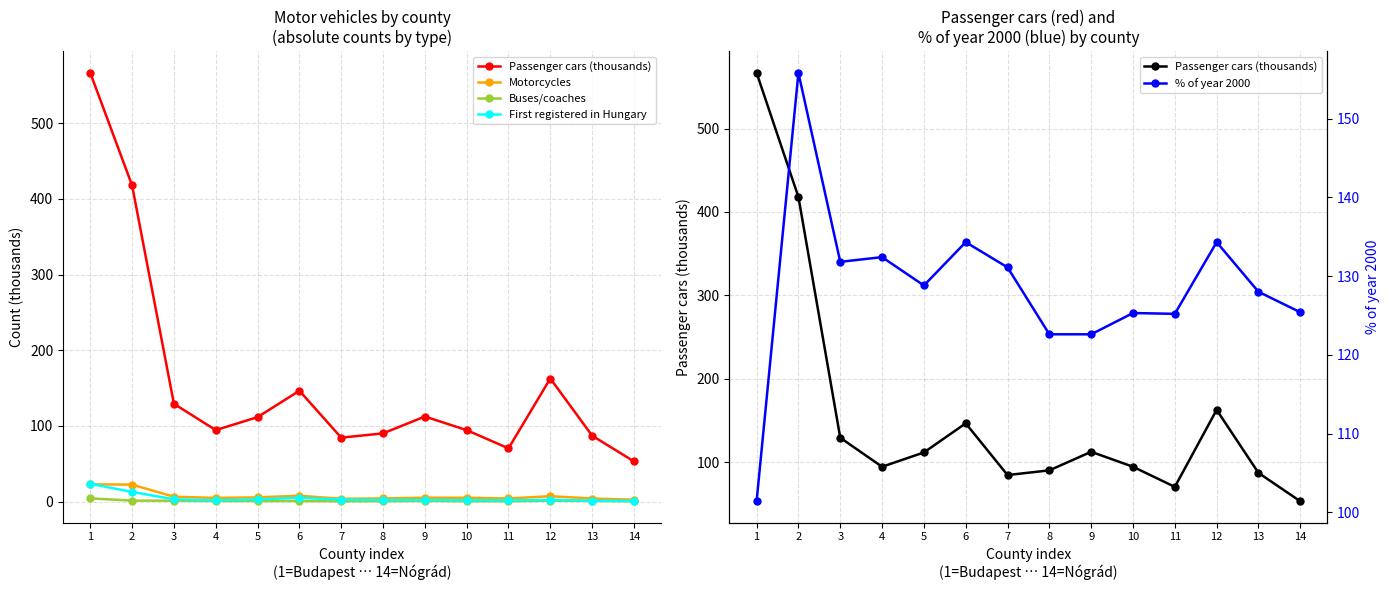

Rank the series at 2 from lowest to highest value.

Buses/coaches, First registered in Hungary, Motorcycles, % of year 2000, Passenger cars (thousands)